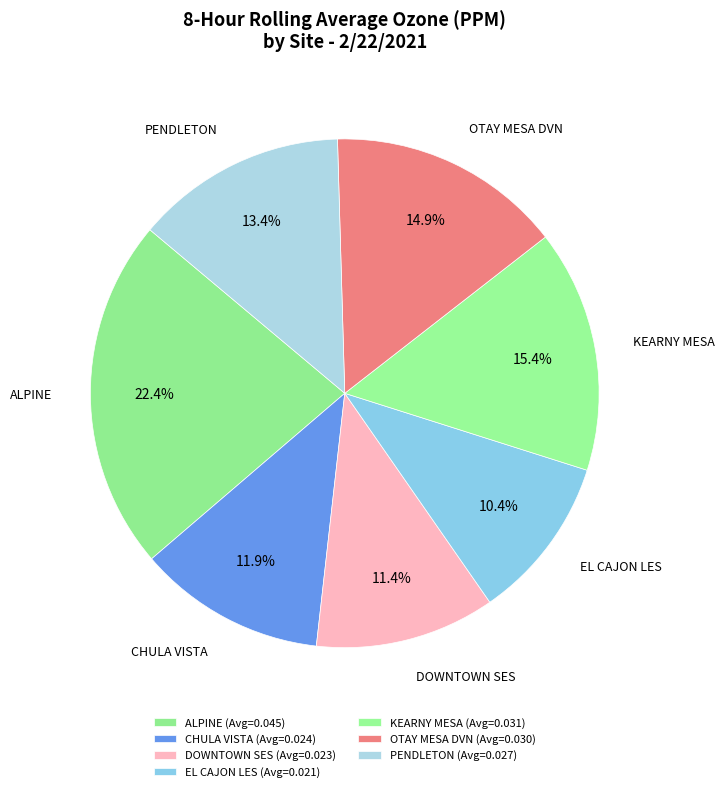

Rank the categories by value from lowest to highest.

EL CAJON LES, DOWNTOWN SES, CHULA VISTA, PENDLETON, OTAY MESA DVN, KEARNY MESA, ALPINE